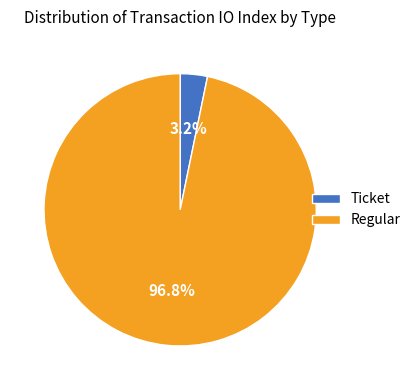

Rank the categories by value from lowest to highest.

Ticket, Regular